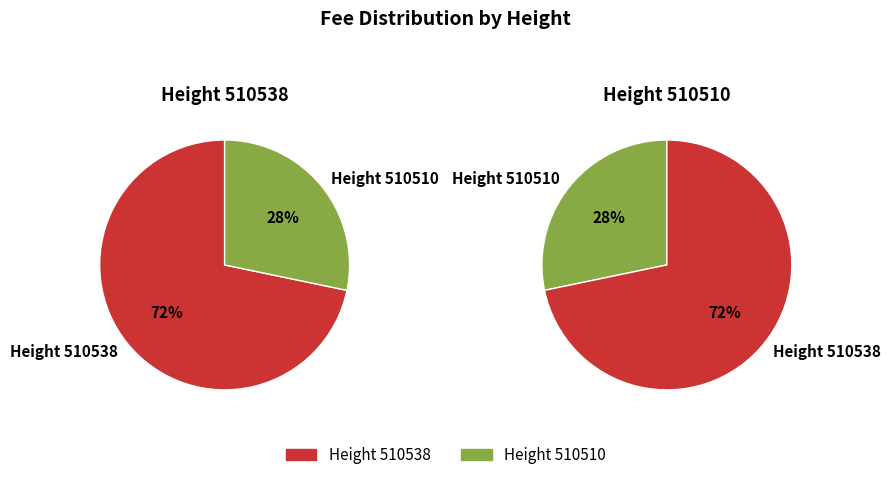

To the nearest percent, what percentage of the pie is 510538?

72%